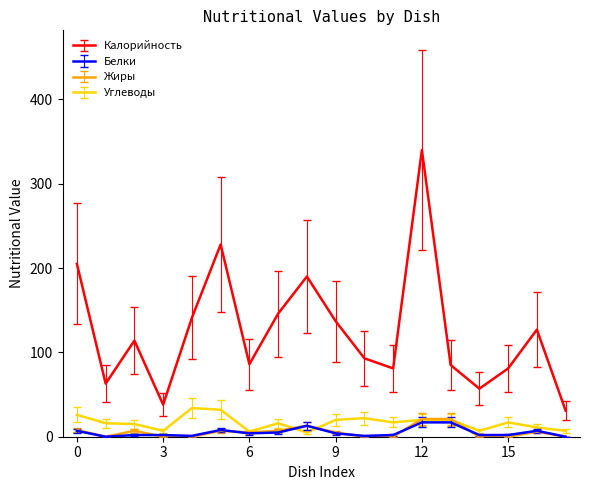

What is the maximum value shown in the chart?

340